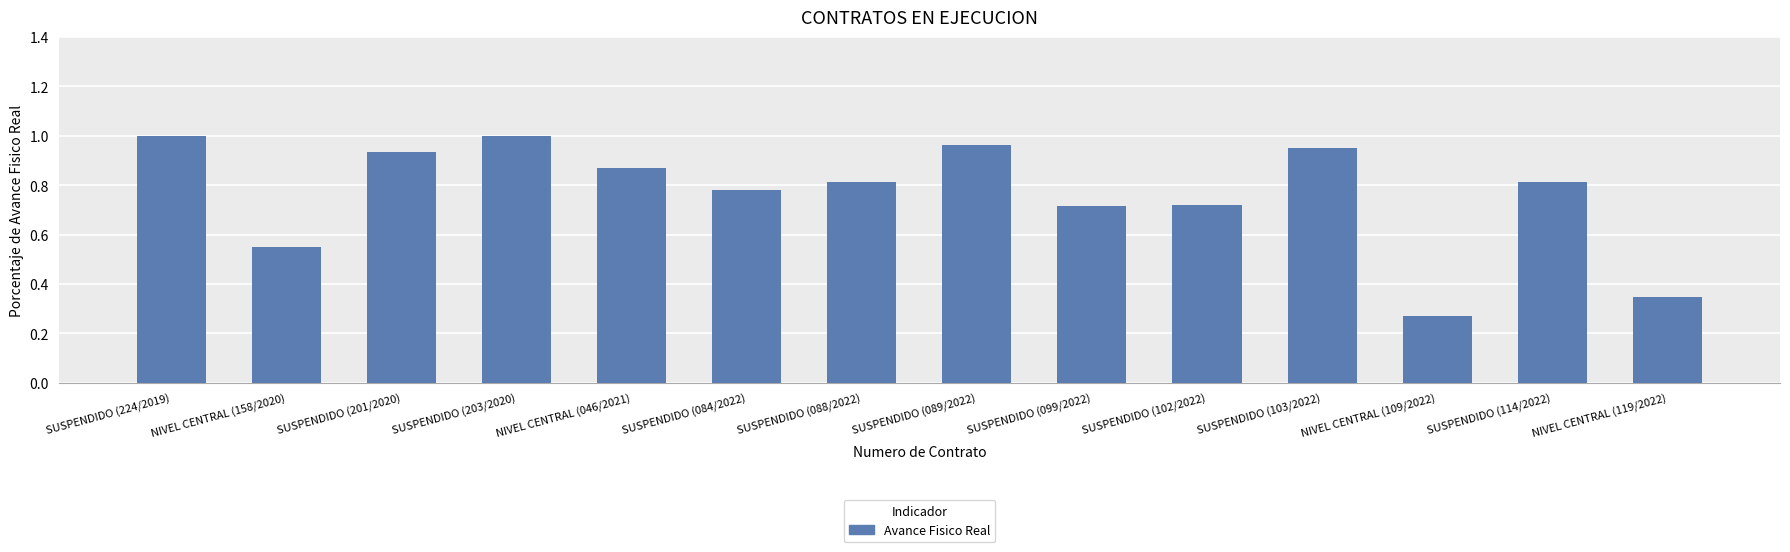

What is the sum of all values?

10.7